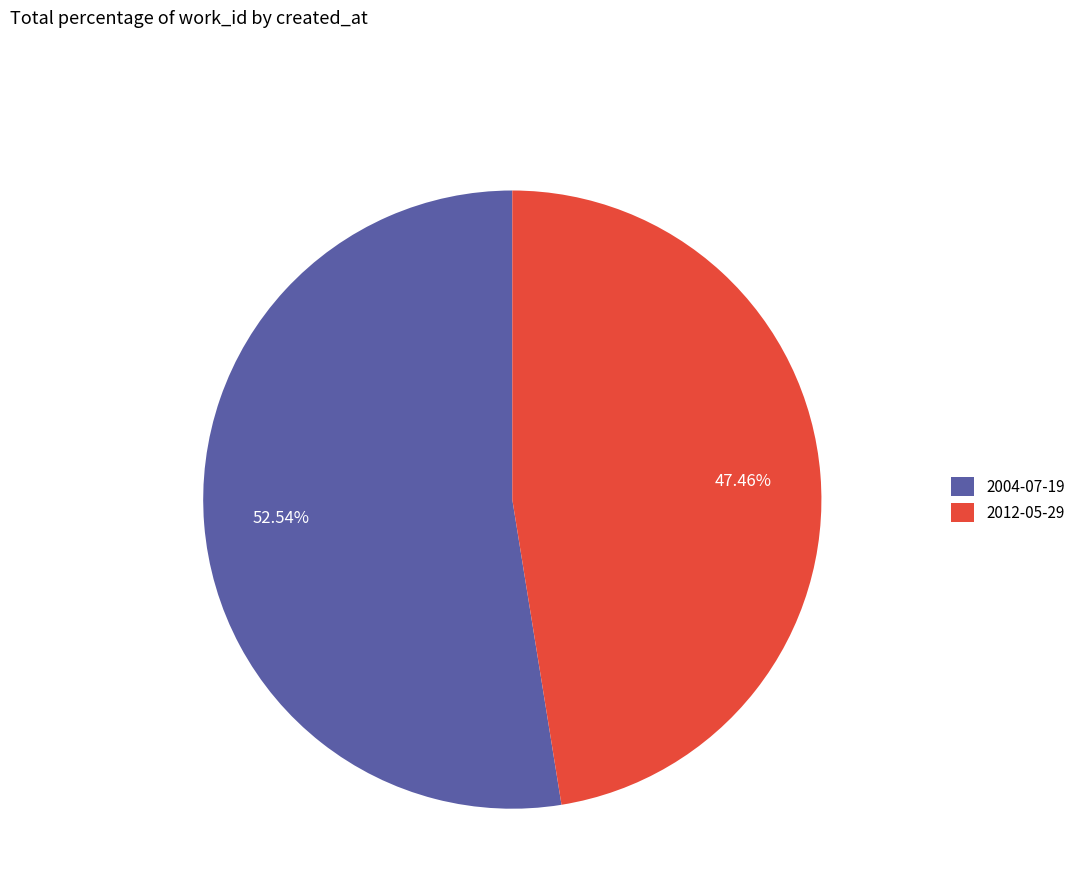

To the nearest percent, what is the average slice percentage?

50%